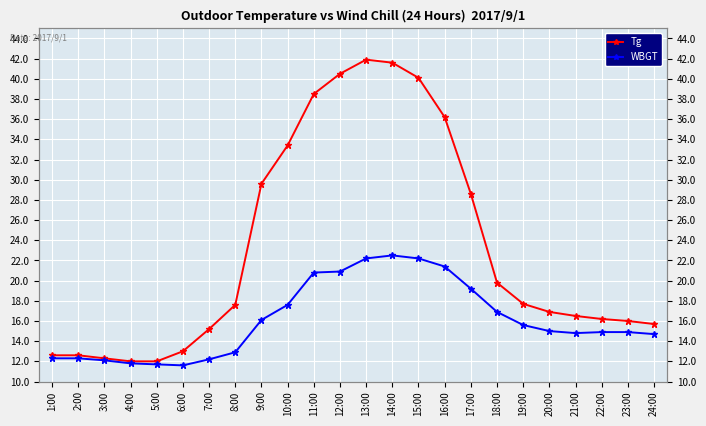

Which label corresponds to the smallest value in the chart?

6:00